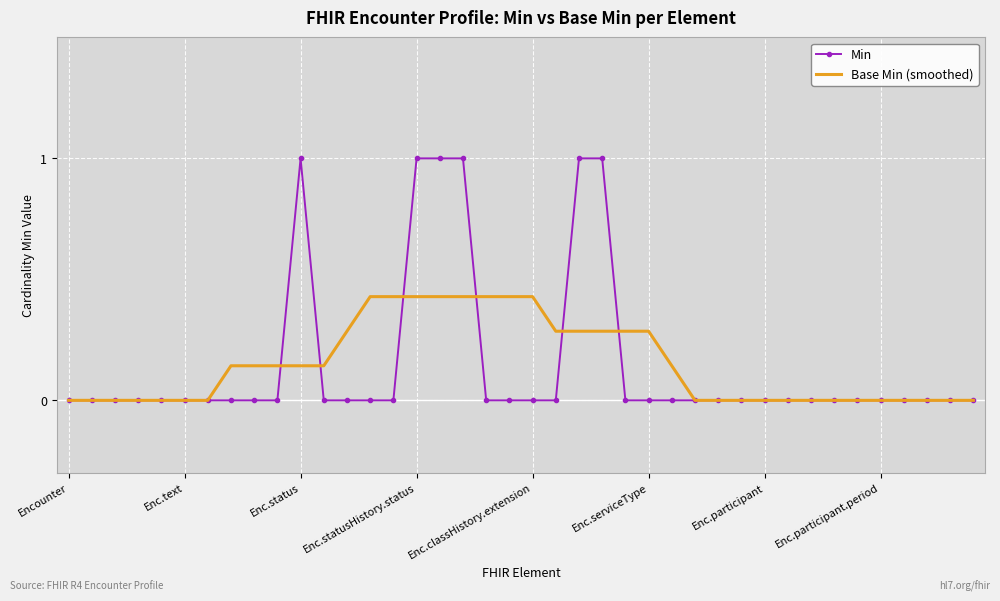

Which series has the largest range (max minus min)?

Min